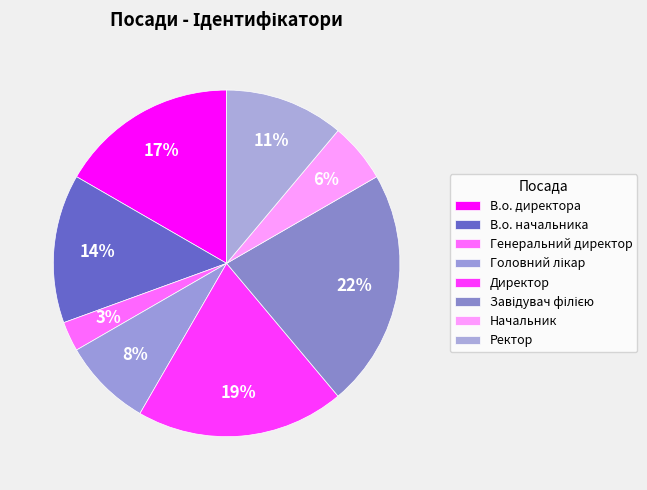

To the nearest percent, what is the combined percentage of Ректор and Директор?

31%